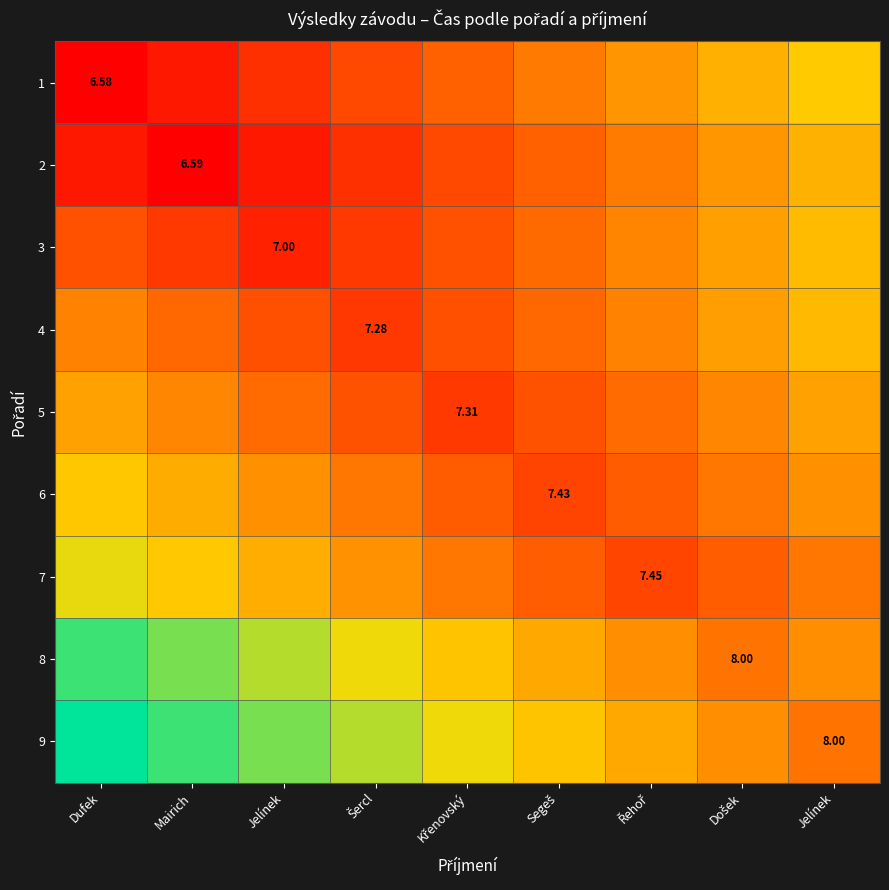

Between Jelínek and Křenovský, which series saw the biggest shift?

9